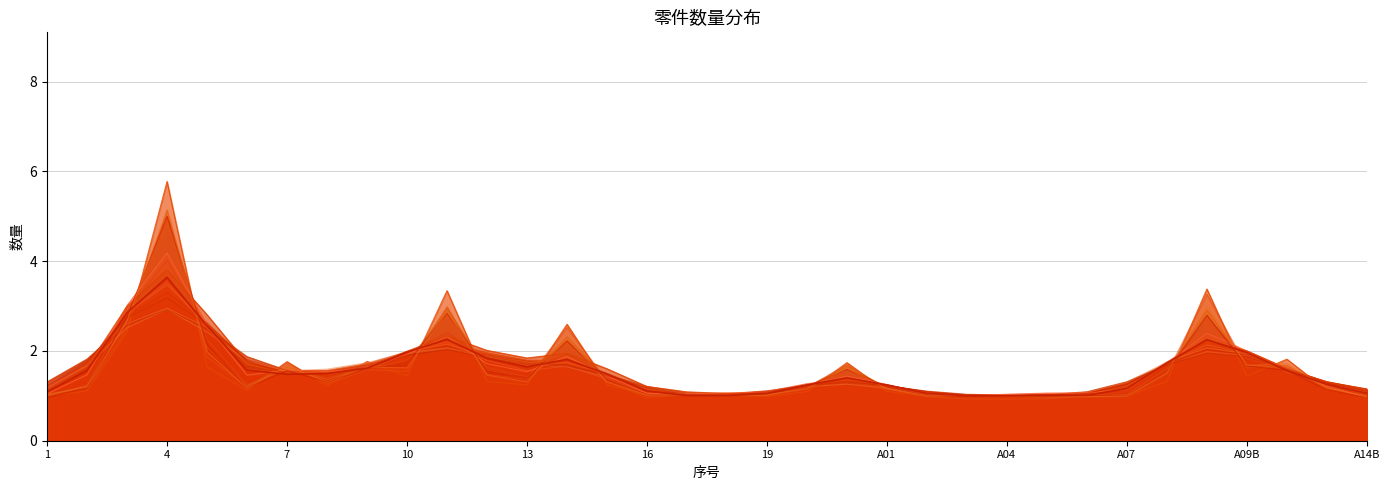

Reading left to right, extract all data points from this chart.

1=1.0	2=1.1	3=2.4	4=5.8	5=1.6	6=1.1	7=1.8	8=1.2	9=1.8	10=1.4	11=3.3	12=1.3	13=1.2	14=2.6	15=1.2	16=1.0	17=1.0	18=1.0	19=1.0	20=1.1	21=1.7	A01=1.1	A02=1.0	A03=1.0	A04=1.0	A05=1.0	A06=1.0	A07=1.0	A08B=1.3	A08B-C01=3.4	A09B=1.4	A12B=1.8	A13B=1.1	A14B=1.0